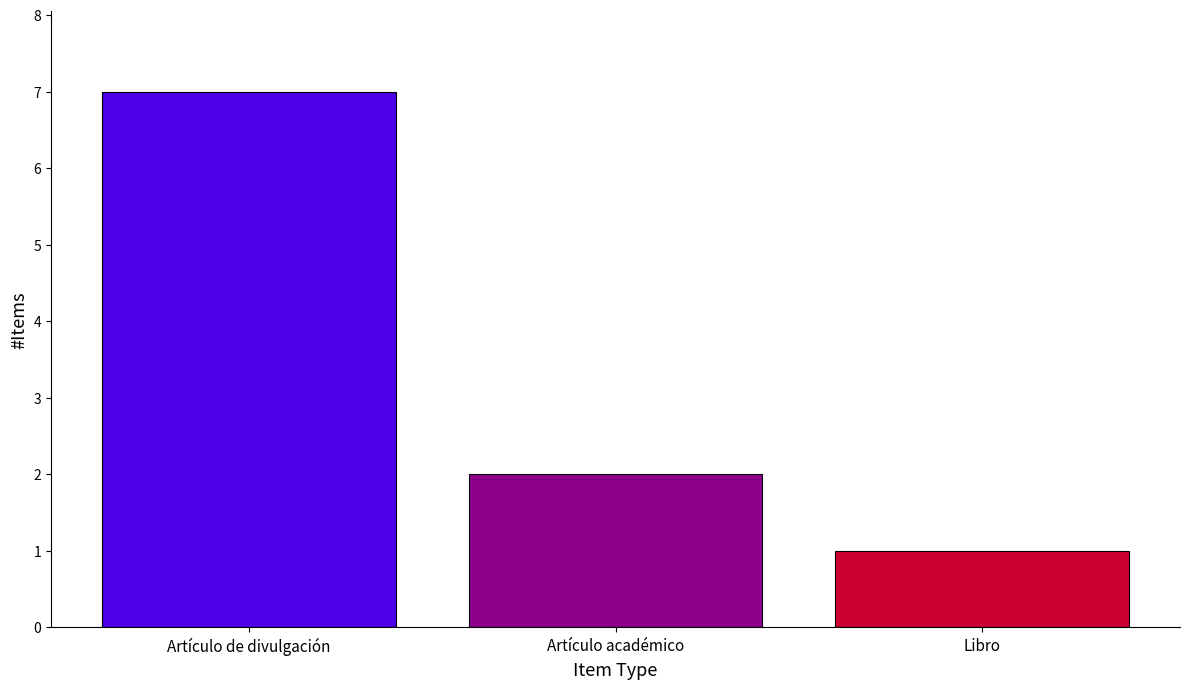

Which has a higher value, Libro or Artículo académico?

Artículo académico